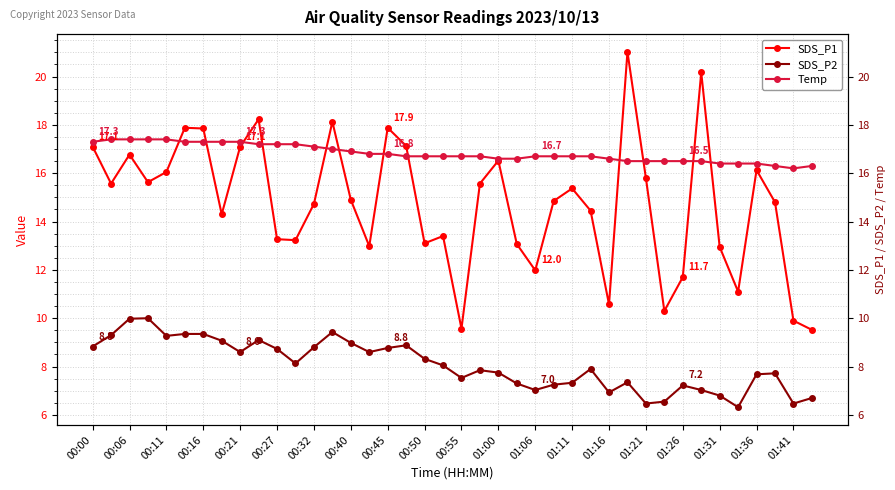

What is the difference between the second highest and minimum values in the SDS_P2 series?

3.7